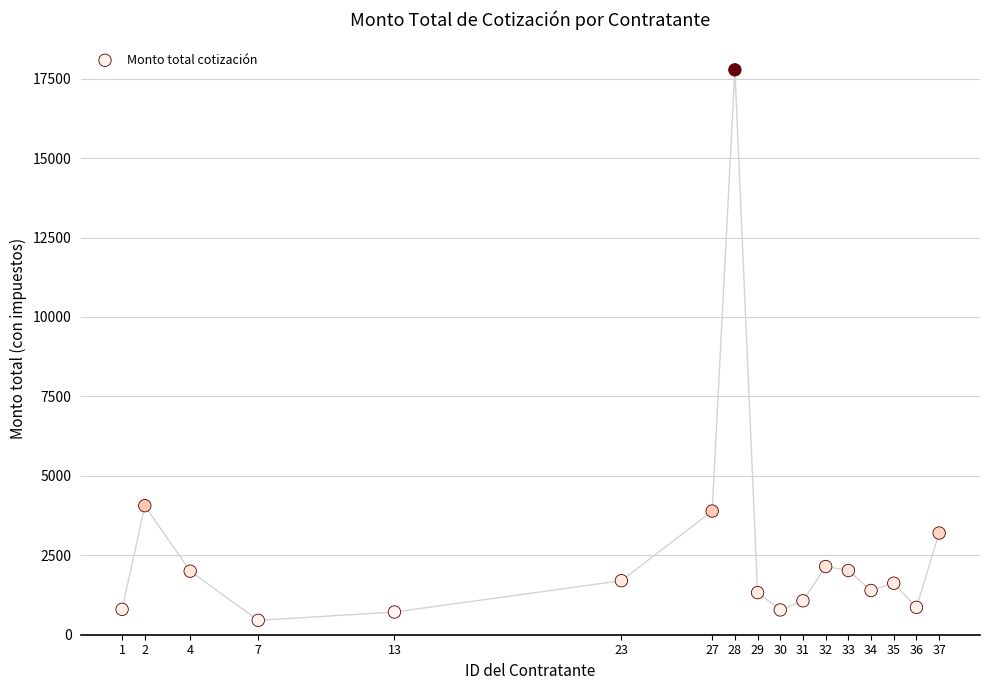

What is the range of Y values (max minus min)?

17324.5